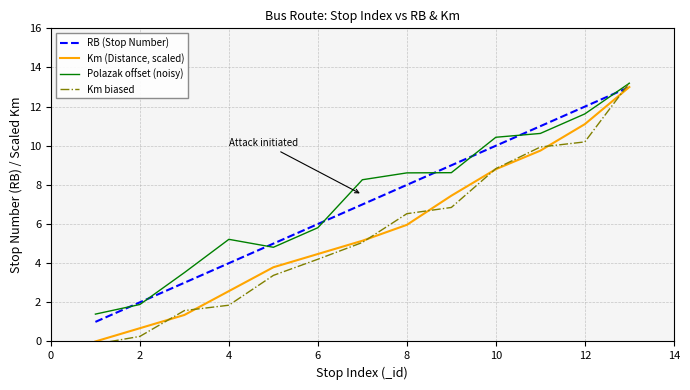

Which series has the widest spread of values?

Km biased